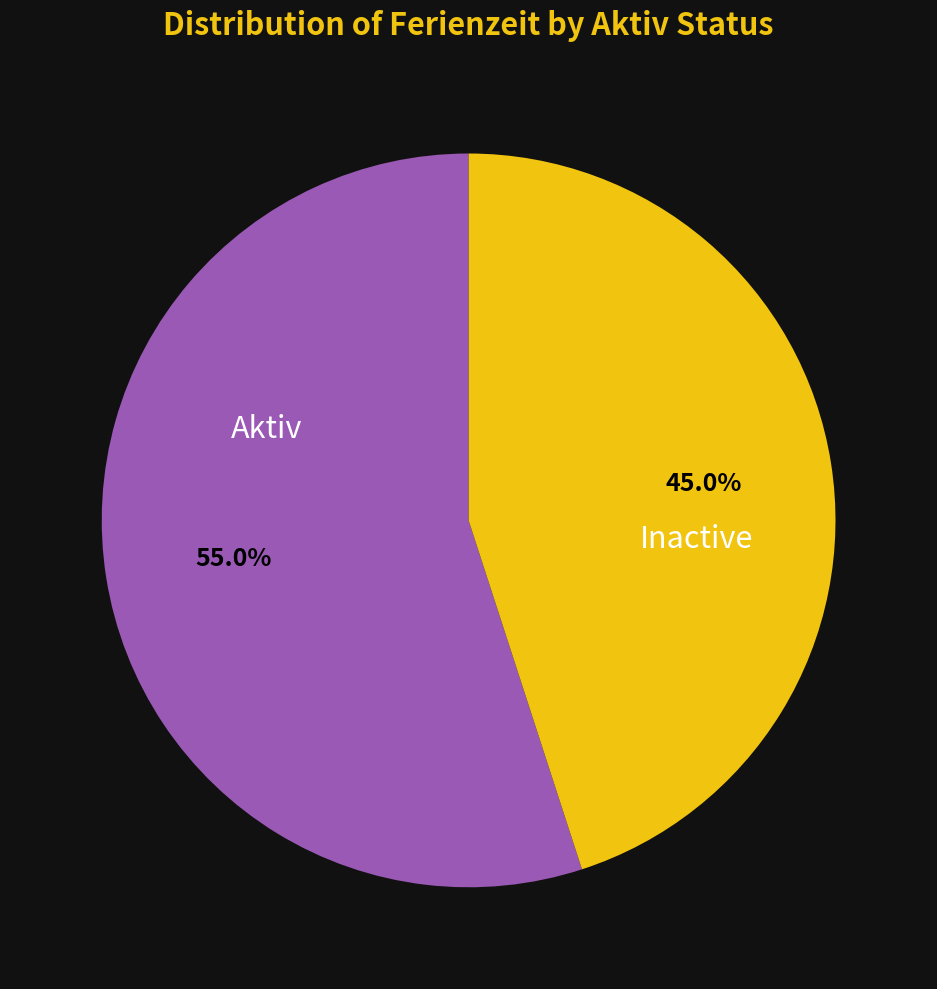

How many slices are in this pie chart?

2